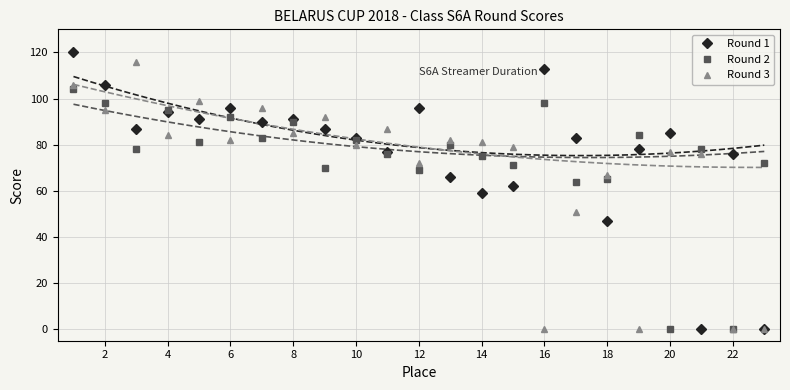

Is the value of Round 2 at 22 greater than the value of Round 3 at 18?

No